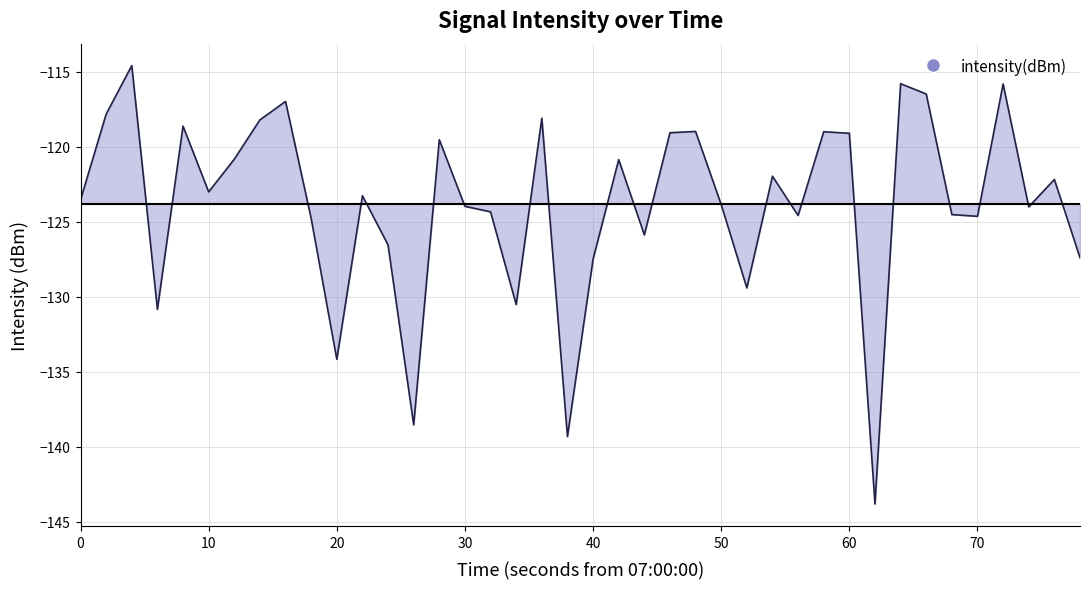

What is the smallest value displayed?

-143.8